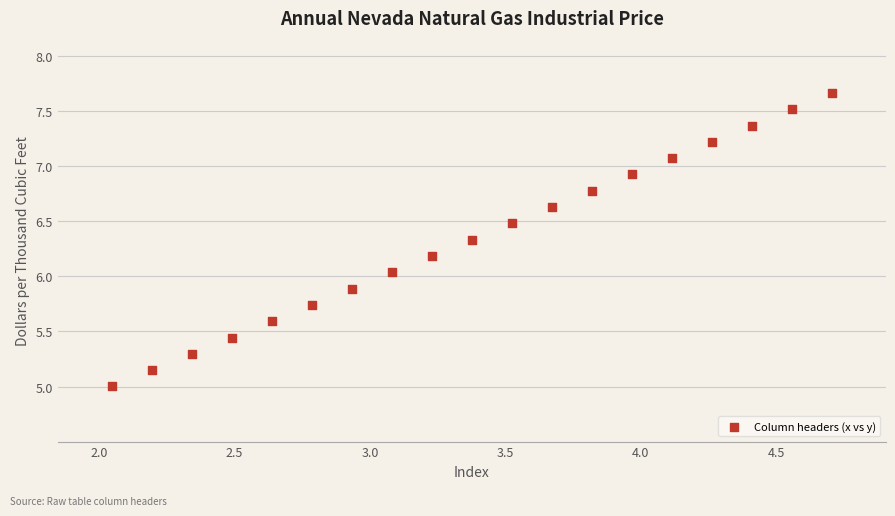

What is the range of X values (max minus min)?

2.7